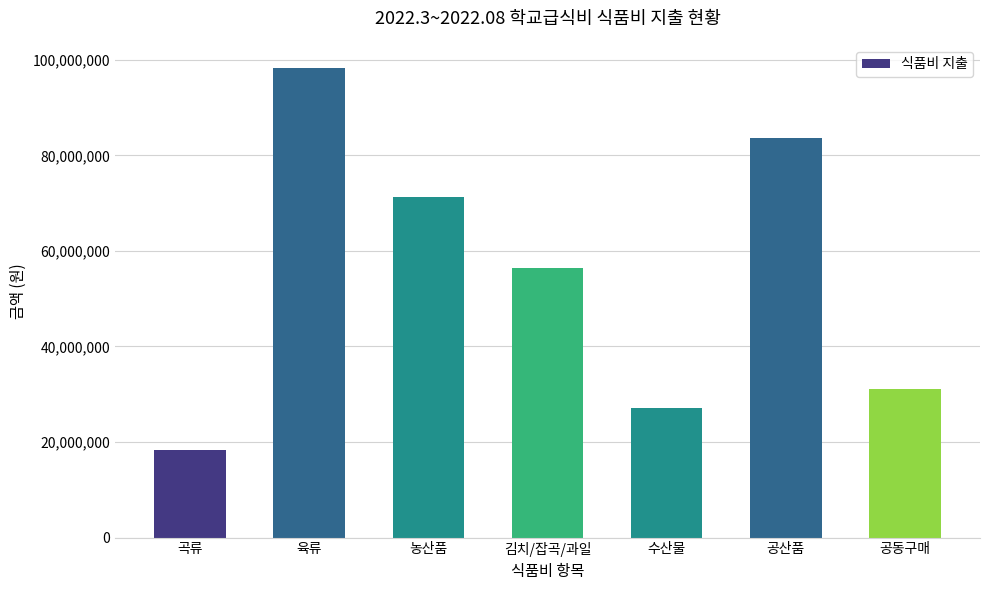

At which category does the chart reach its minimum across all series?

곡류